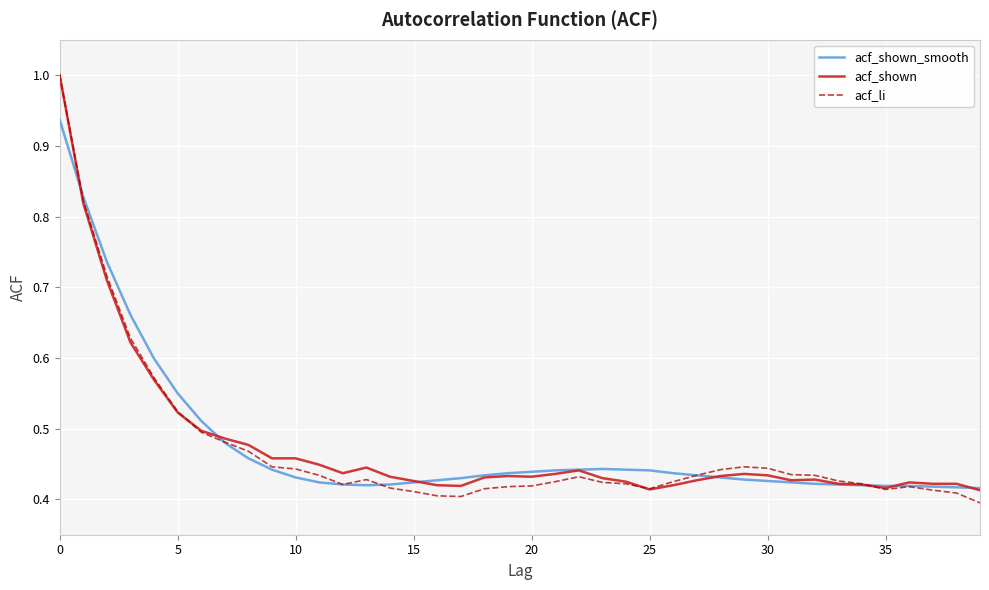

Does the chart display data point markers on the line(s)?

No